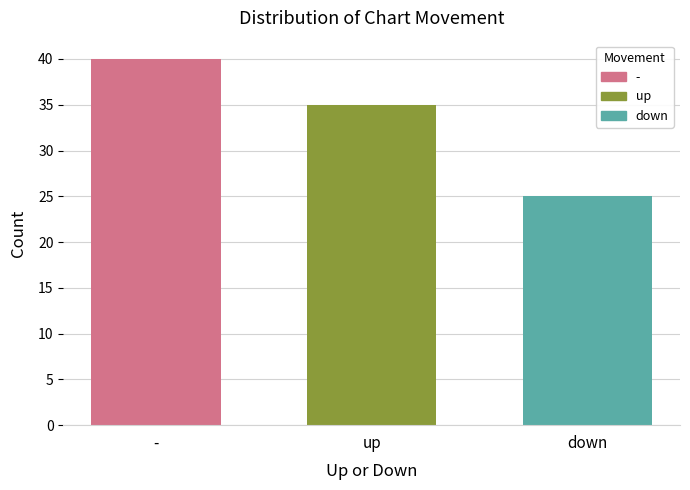

The value at down is 14. True or false?

False